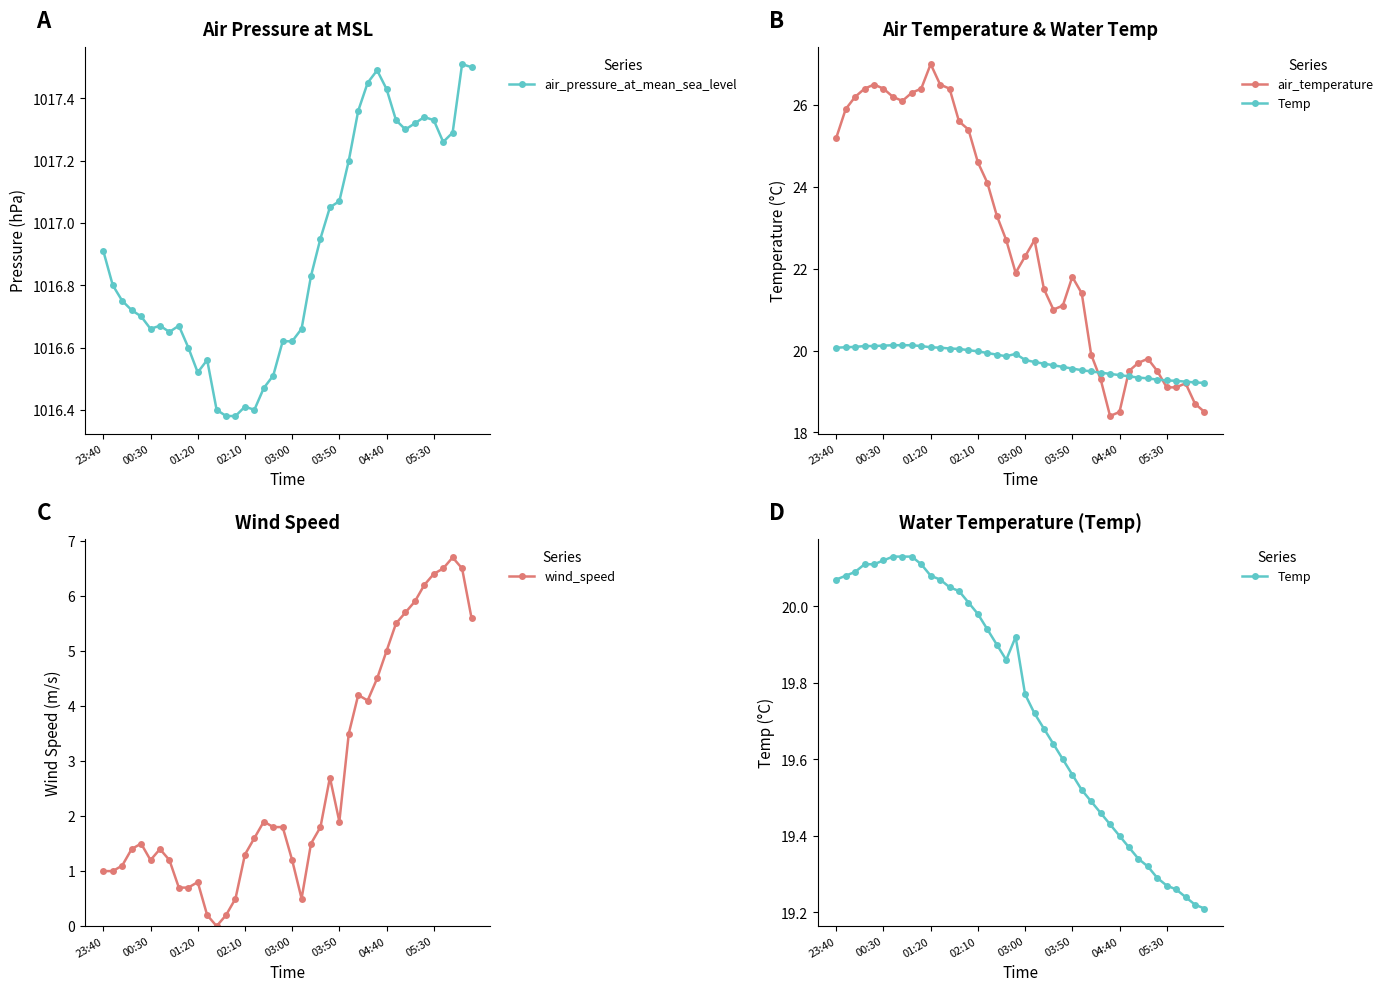

What are all the series names shown in the legend?

air_pressure_at_mean_sea_level, air_temperature, Temp, wind_speed